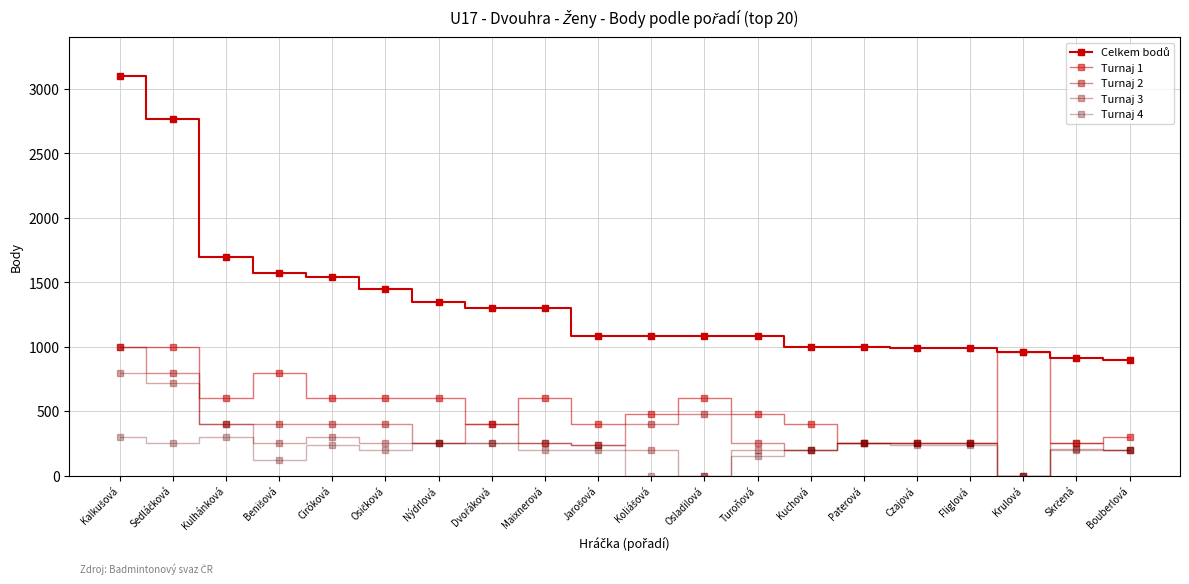

How many lines are shown in the chart?

5